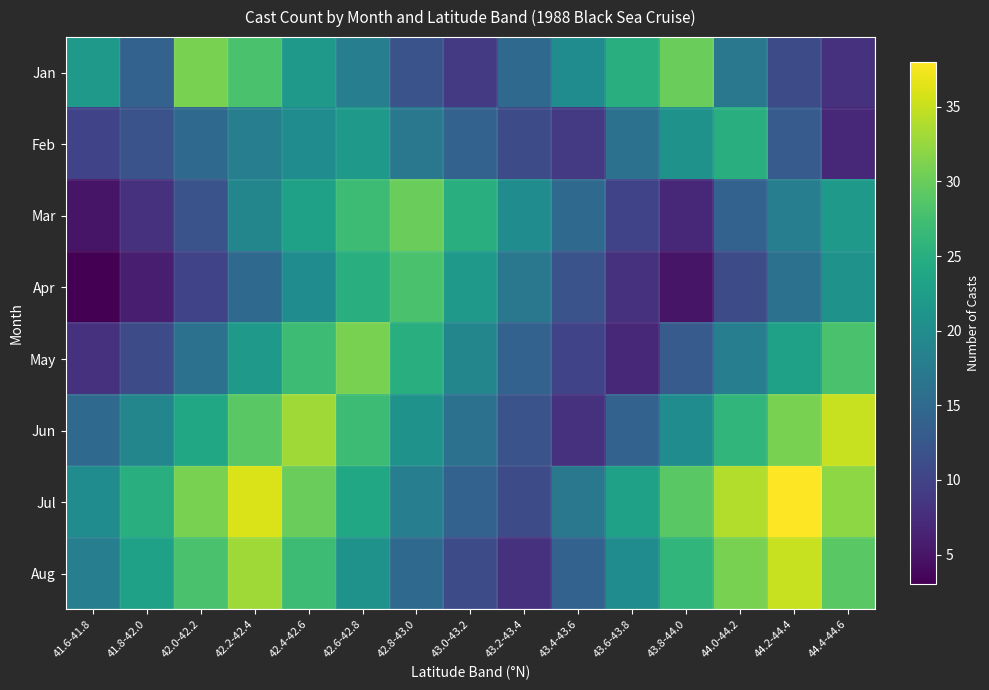

Which series has the widest spread of values?

Jun